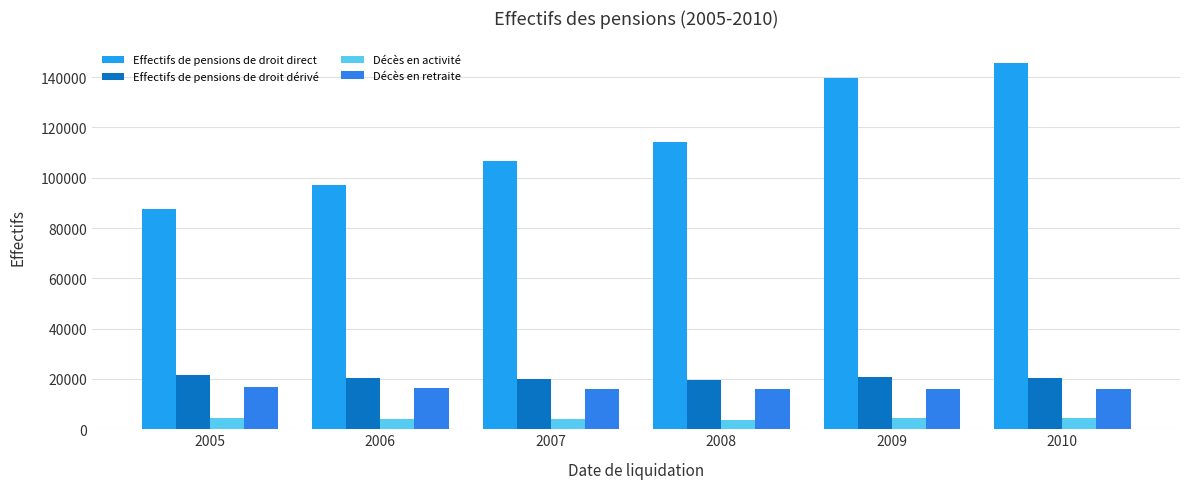

The value of Effectifs de pensions de droit dérivé at 2010 is 28834. True or false?

False